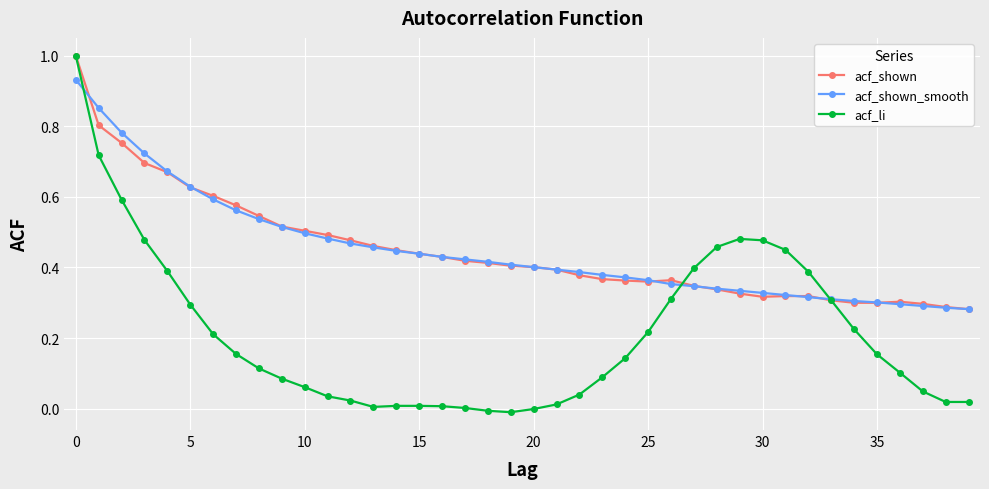

True or false: acf_shown has more than 0 interior local peaks.

True